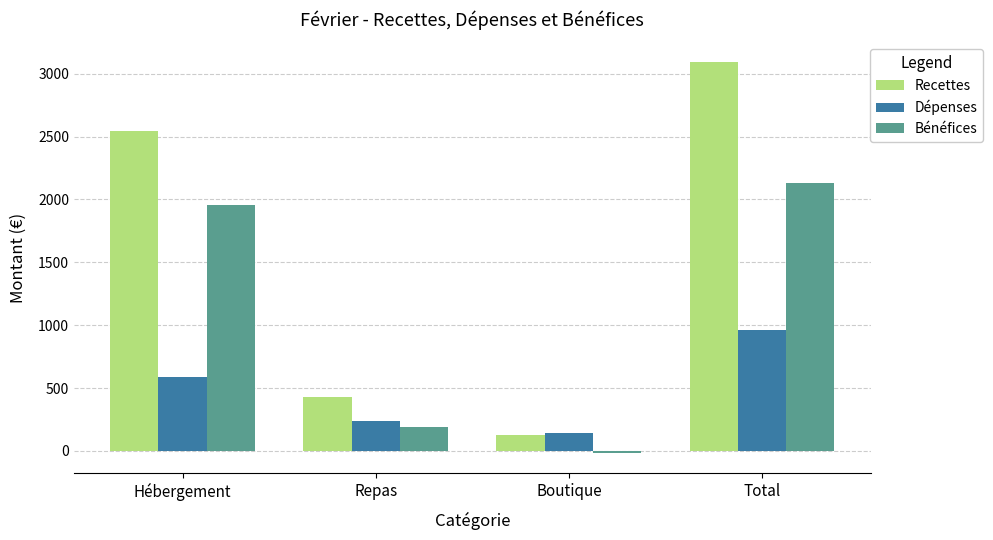

At how many categories does at least one series exceed 116?

4